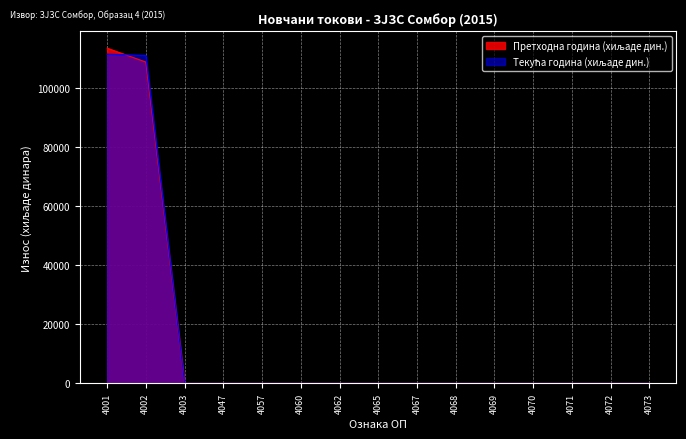

The Претходна година (хиљаде дин.) series shows -38698 at 4065. True or false?

False